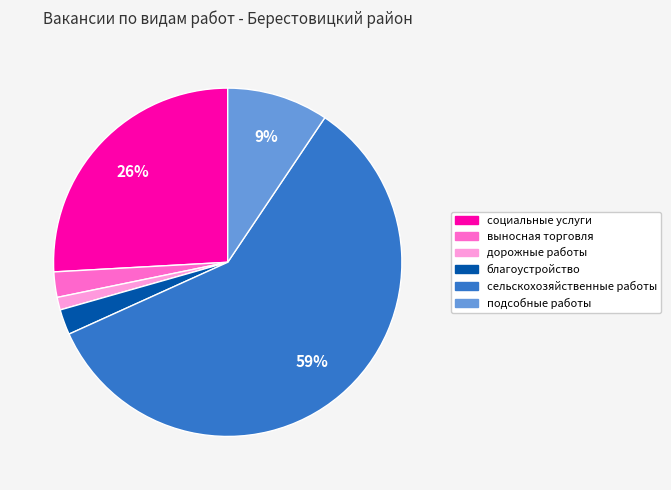

How many segments does this pie chart have?

6